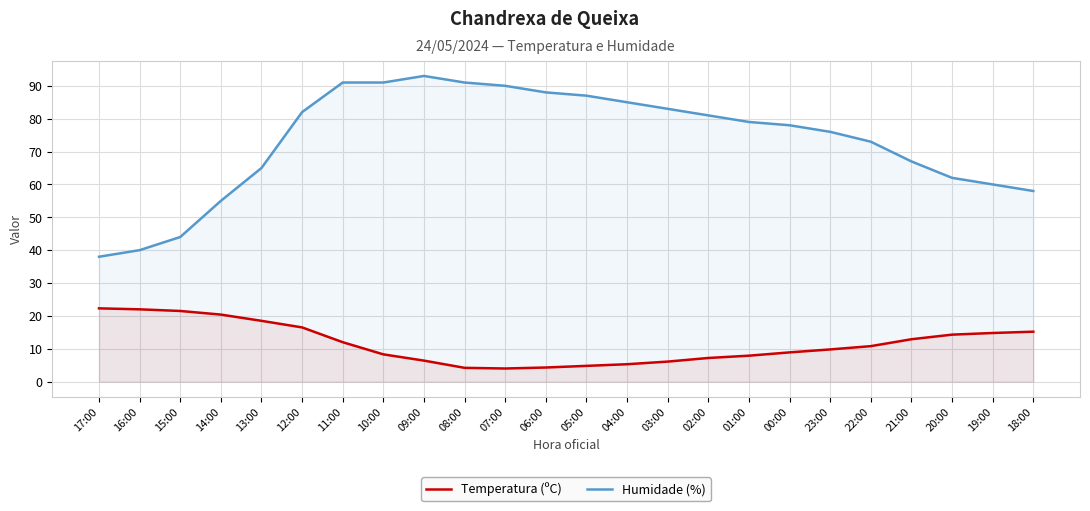

How many values in the Humidade (%) series are below 79?

12